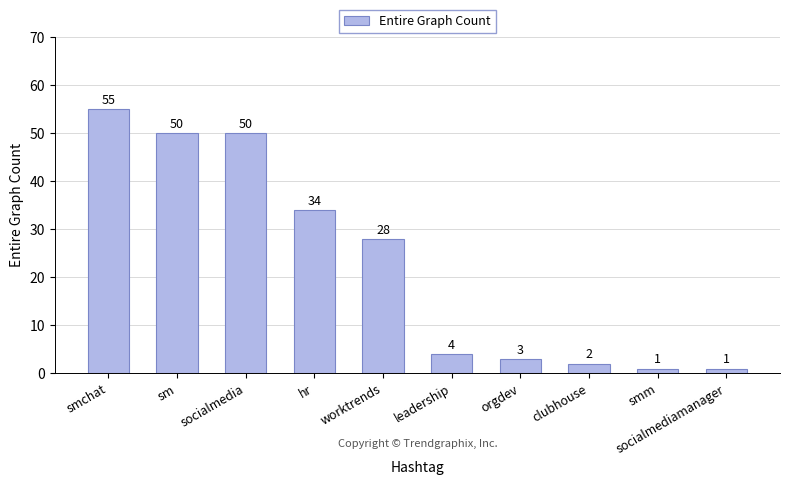

Which has a higher value, smchat or worktrends?

smchat